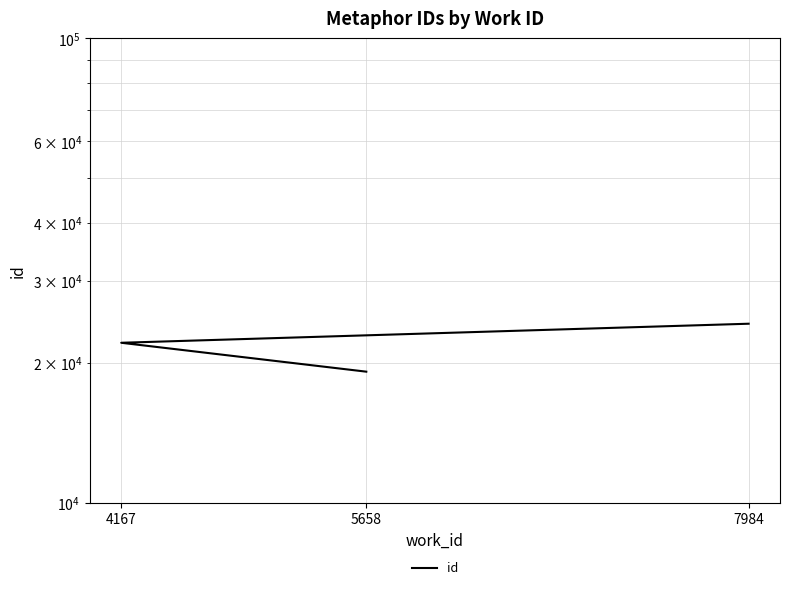

Where is the data nearest to the value 21725?

4167